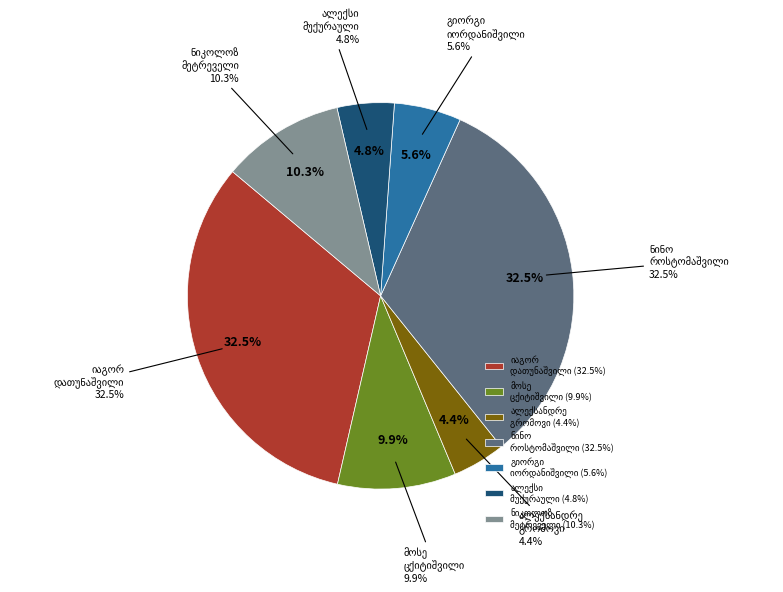

To the nearest percent, what is the combined percentage of მოსე ლუკას ძე ცქიტიშვილი and ნინო ივანეს ასული როსტომაშვილი?

42%